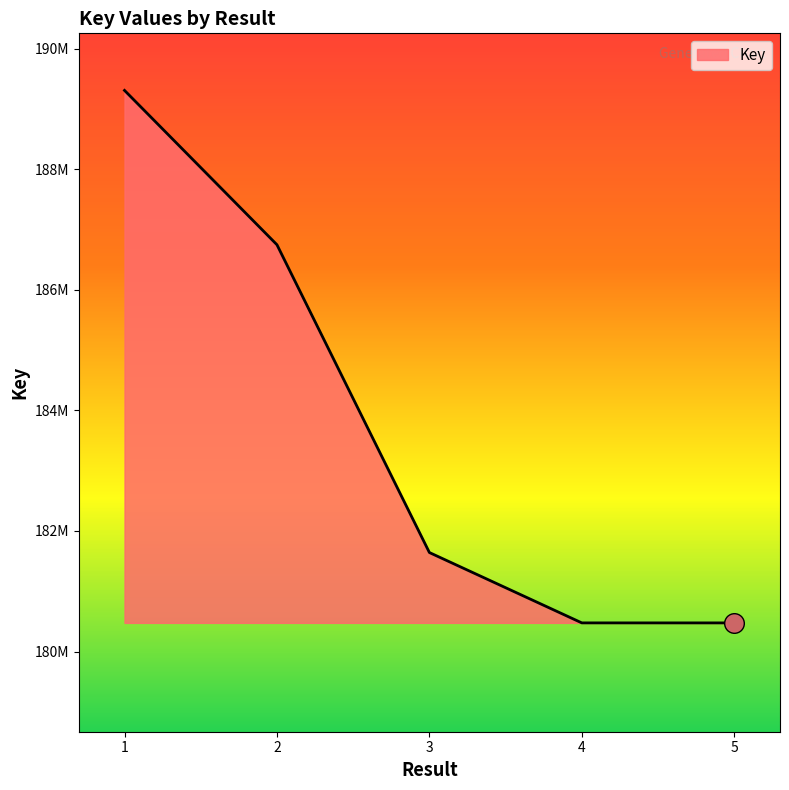

Does the chart have visible grid lines?

No